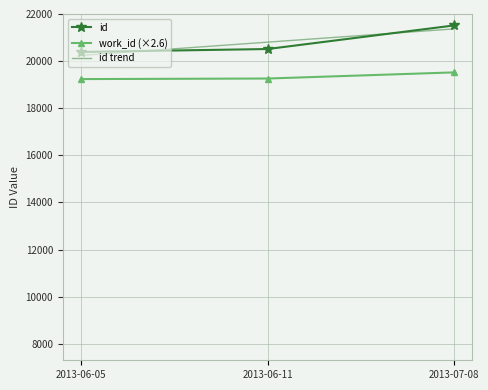

Which series has the widest spread of values?

id_values